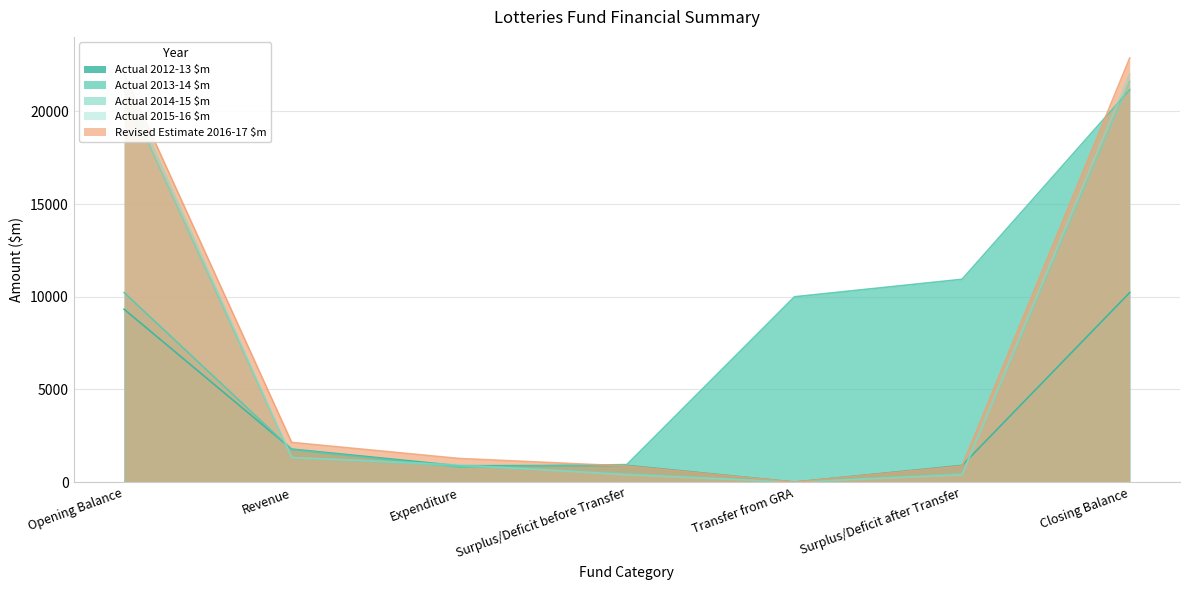

Reading left to right, what are all the values shown in this chart?

Actual 2012-13 $m: 9329	1780	881	899	0	899	10228
Actual 2013-14 $m: 10228	1757	812	945	10000	10945	21173
Actual 2014-15 $m: 21173	1322	875	447	0	447	21620
Actual 2015-16 $m: 21620	1331	937	394	0	394	22014
Revised Estimate 2016-17 $m: 22014	2142	1274	868	0	868	22882